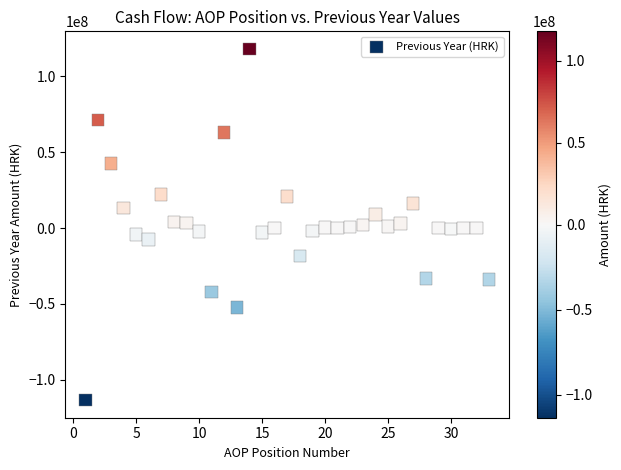

What is the range of Y values (max minus min)?

231532329